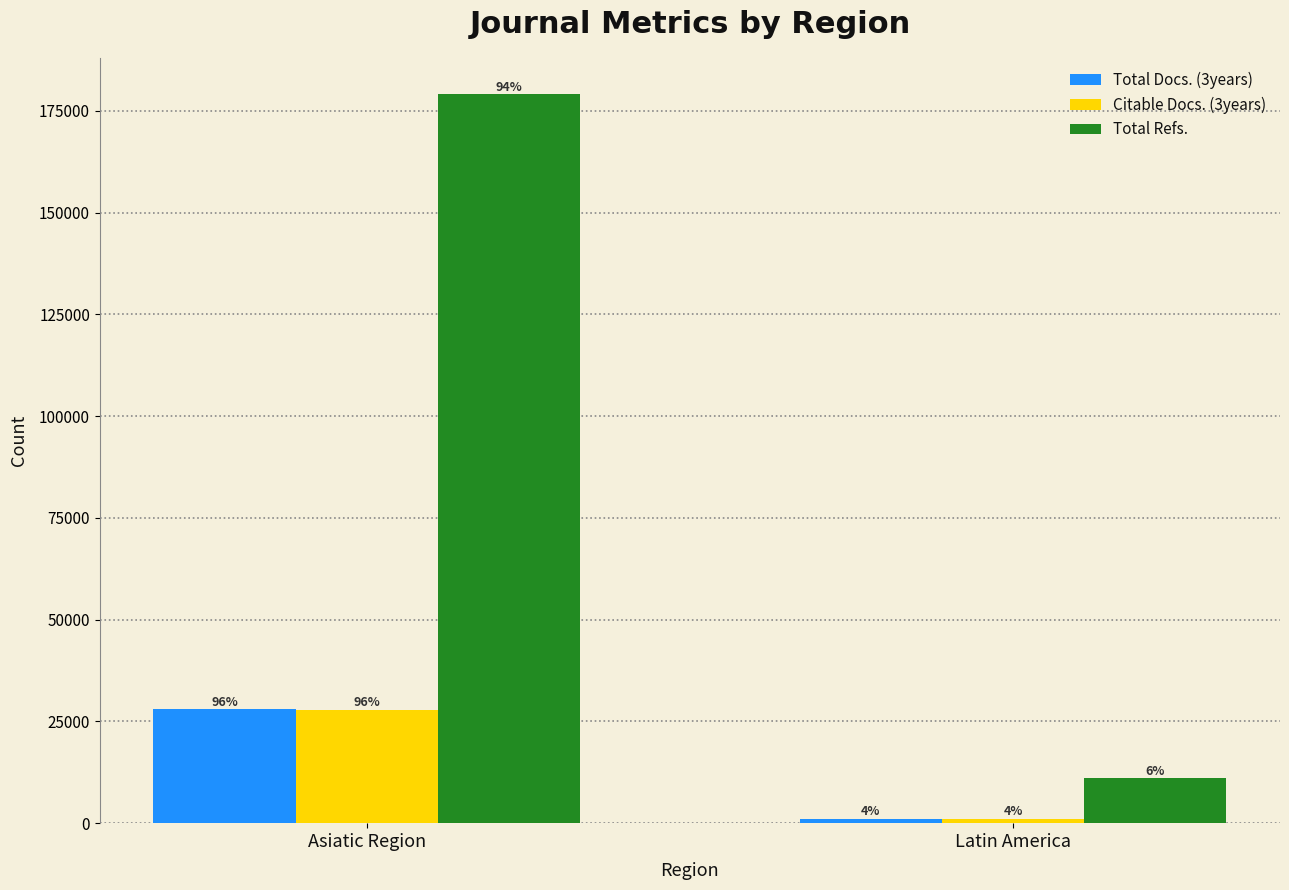

True or false: Citable Docs. (3years) has a value of 1697 at Latin America.

False